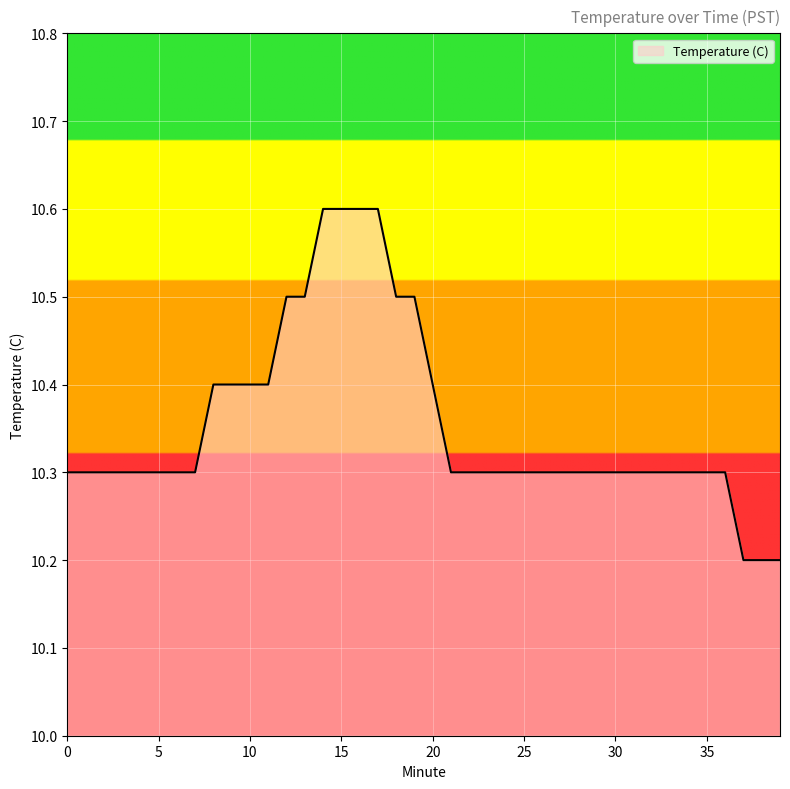

Does the chart display data point markers on the line(s)?

No